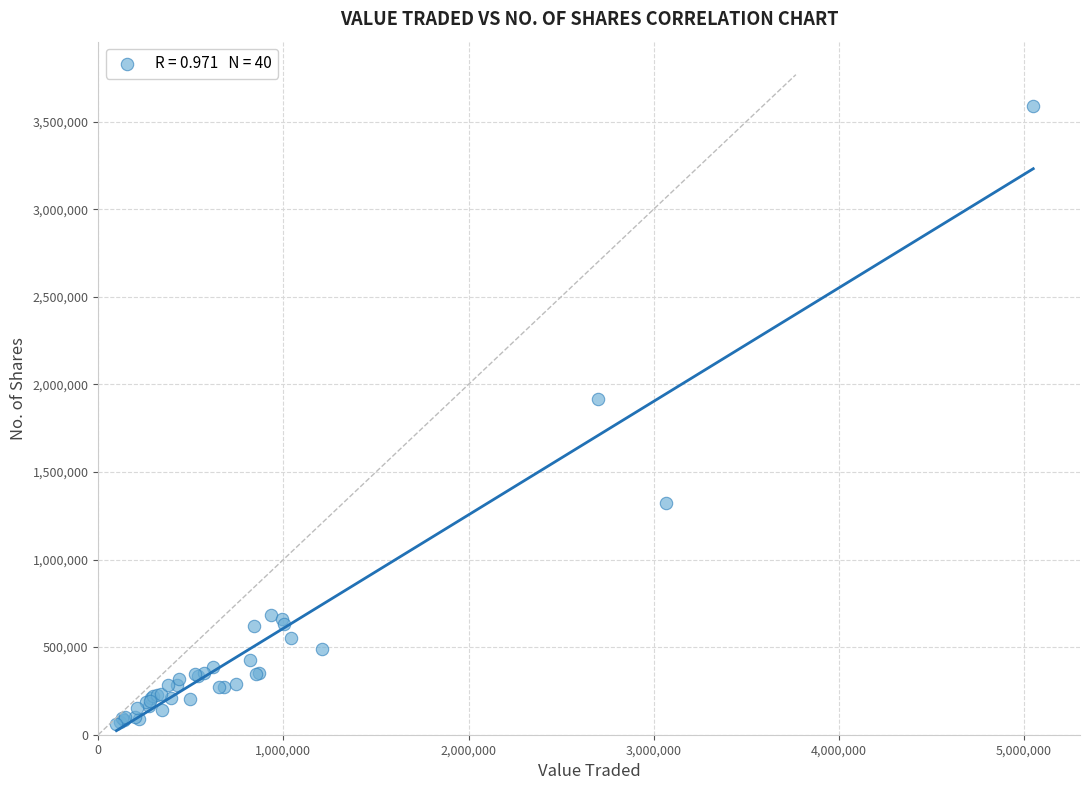

What Y value in the scatter plot is closest to 1826027?

1918141